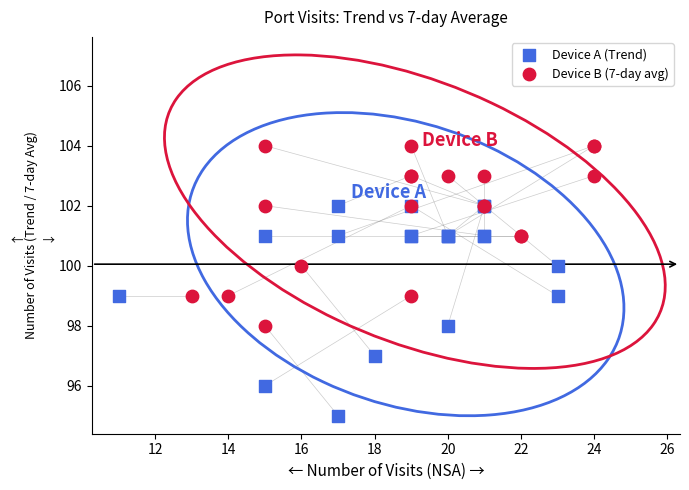

What are all the series names shown in the legend?

Device A (Trend), Device B (7-day avg)